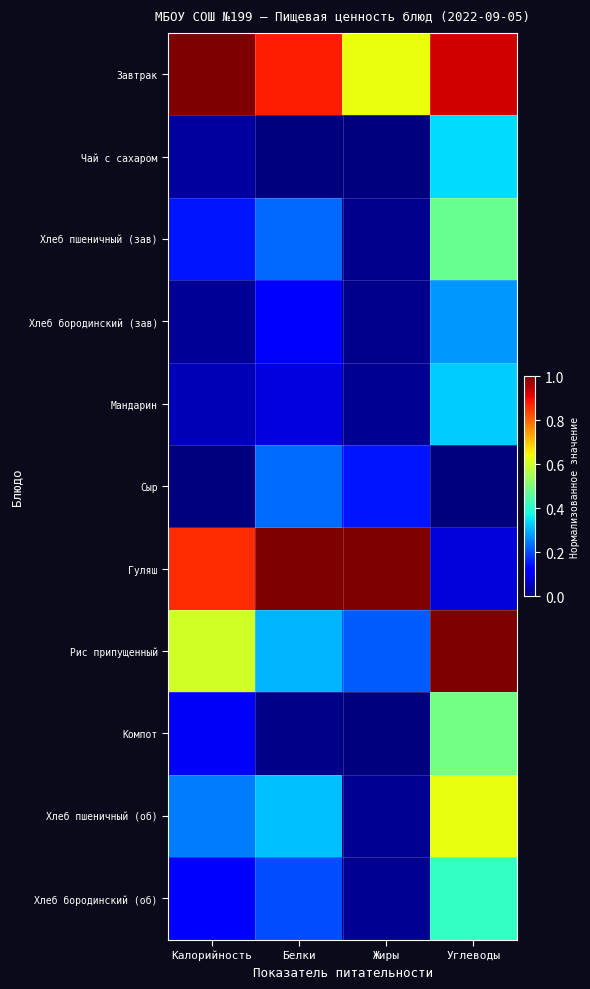

Reading left to right, what are all the values shown in this chart?

Завтрак: Калорийность=1.0	Белки=0.9	Жиры=0.6	Углеводы=0.9
Чай с сахаром: Калорийность=0.0	Белки=0.0	Жиры=0.0	Углеводы=0.3
Хлеб пшеничный (зав): Калорийность=0.1	Белки=0.2	Жиры=0.0	Углеводы=0.5
Хлеб бородинский (зав): Калорийность=0.0	Белки=0.1	Жиры=0.0	Углеводы=0.3
Мандарин: Калорийность=0.0	Белки=0.1	Жиры=0.0	Углеводы=0.3
Сыр: Калорийность=0.0	Белки=0.2	Жиры=0.1	Углеводы=0.0
Гуляш: Калорийность=0.9	Белки=1.0	Жиры=1.0	Углеводы=0.1
Рис припущенный: Калорийность=0.6	Белки=0.3	Жиры=0.2	Углеводы=1.0
Компот: Калорийность=0.1	Белки=0.0	Жиры=0.0	Углеводы=0.5
Хлеб пшеничный (об): Калорийность=0.2	Белки=0.3	Жиры=0.0	Углеводы=0.6
Хлеб бородинский (об): Калорийность=0.1	Белки=0.2	Жиры=0.0	Углеводы=0.4